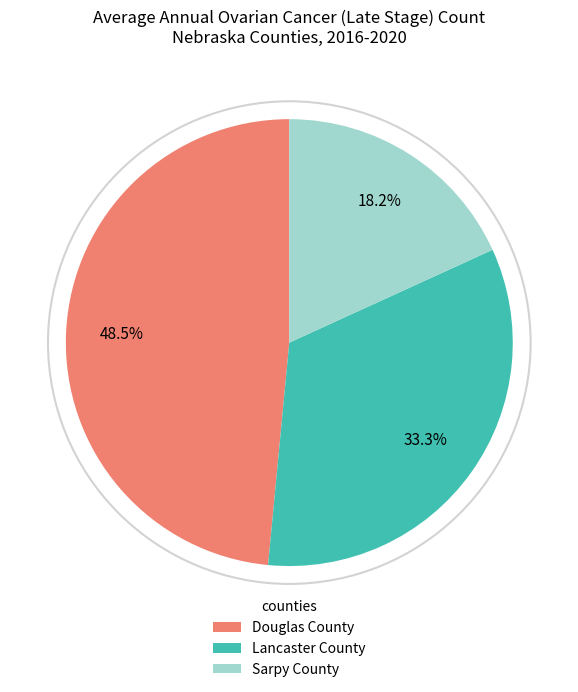

Which has a higher value, Sarpy County or Douglas County?

Douglas County